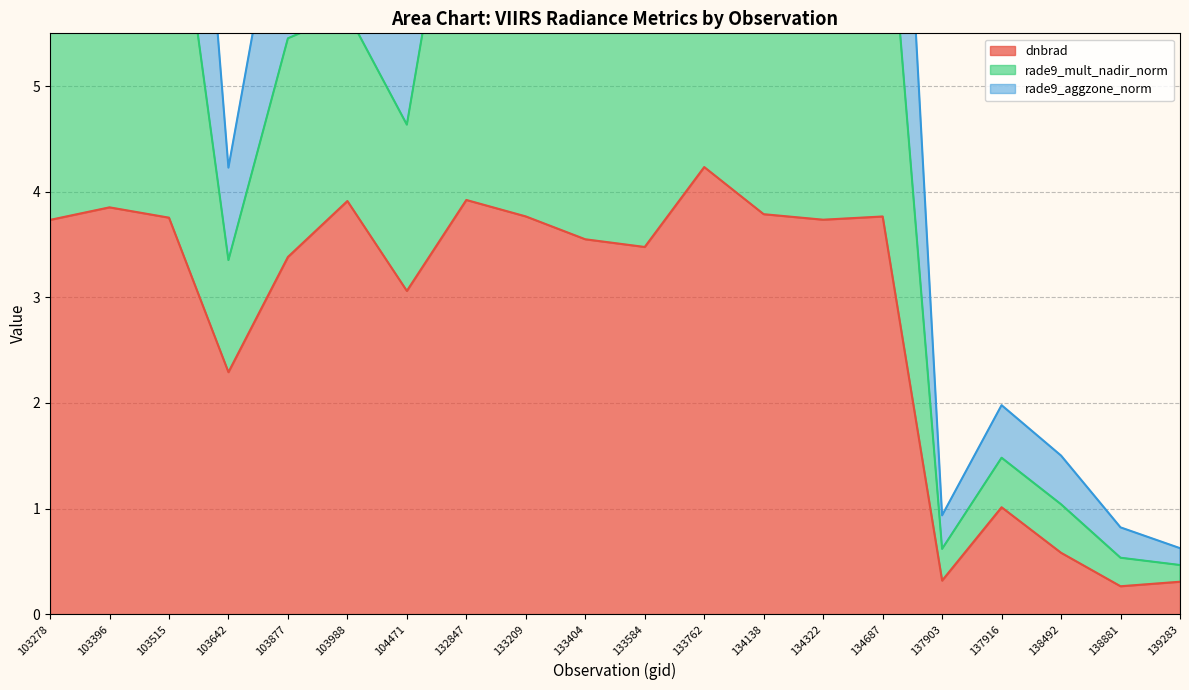

Where does the dnbrad series first go above 3?

103278